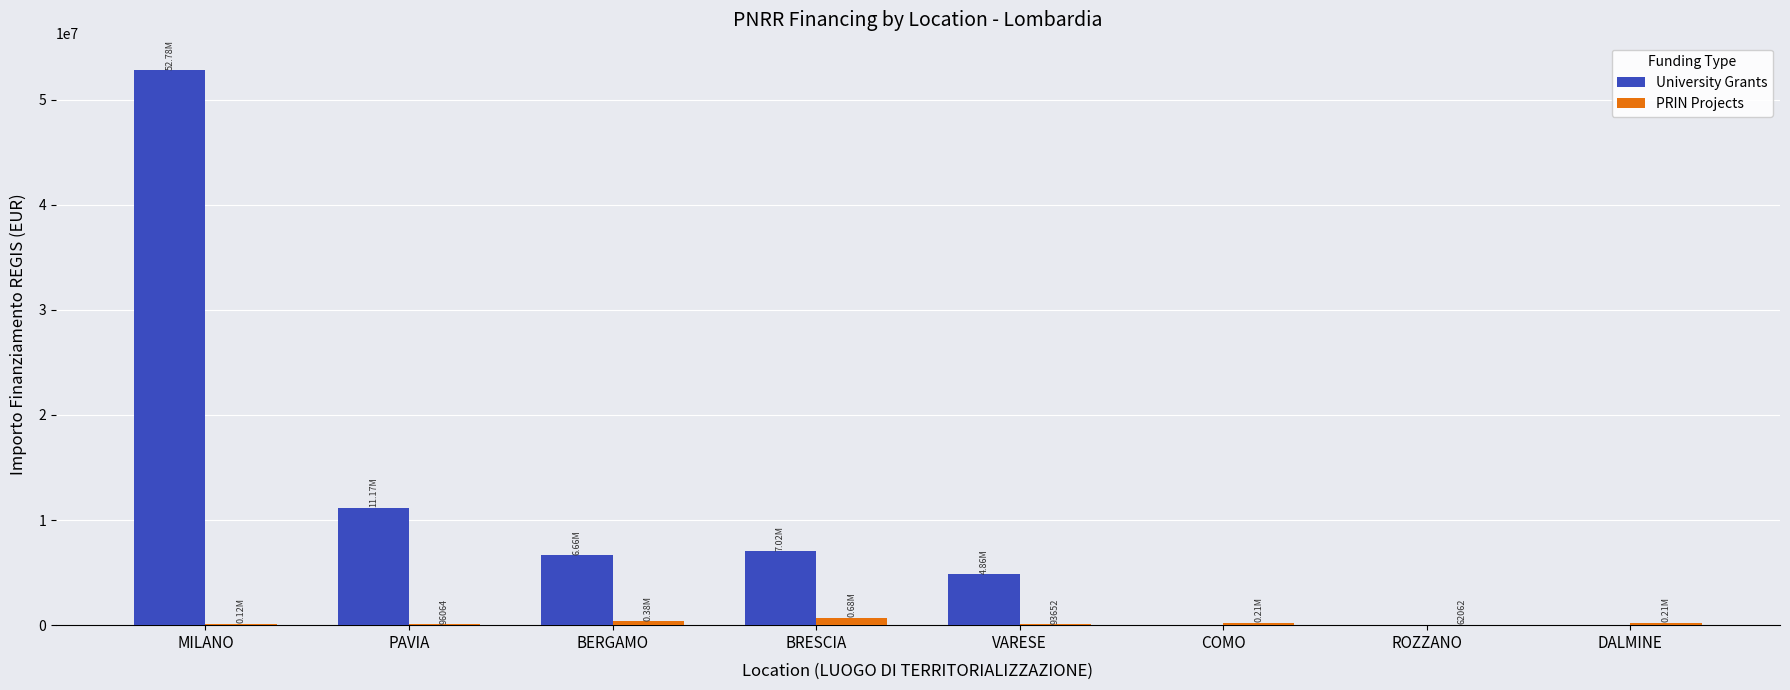

Which series changed the most between PAVIA and DALMINE?

University Grants